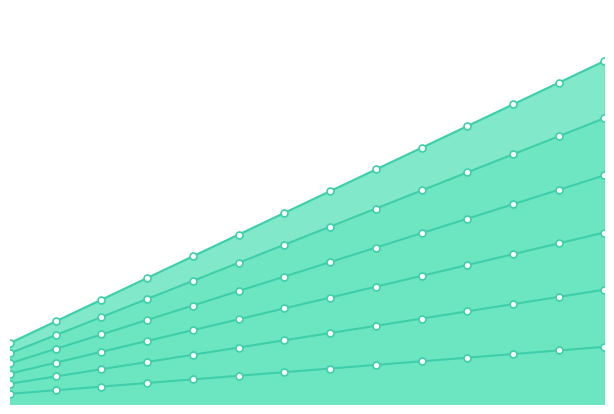

At which label does 0.25 first exceed 63570?

9